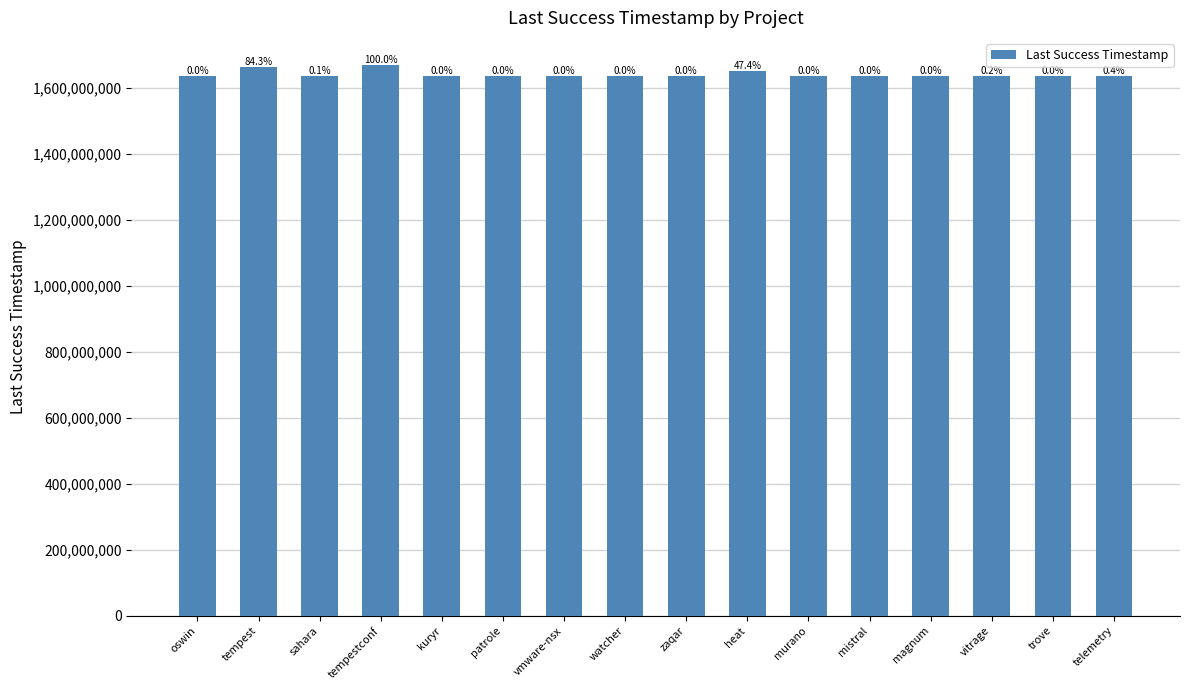

Are the bars horizontal?

No